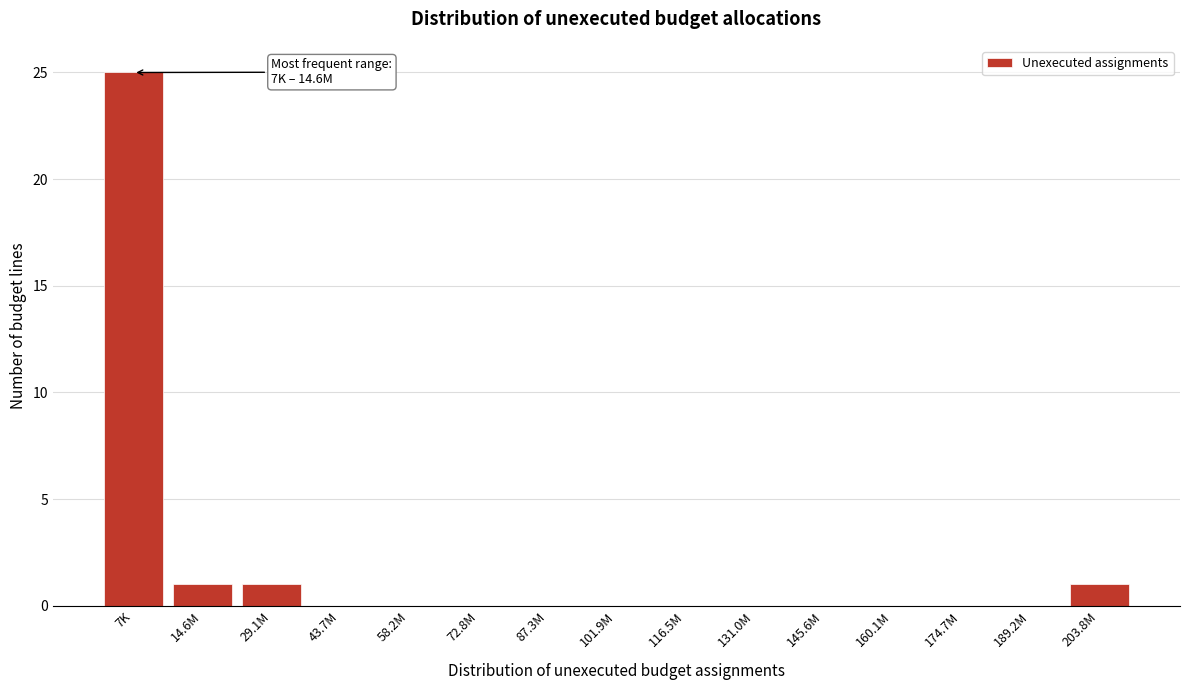

Reading right to left, extract all data points from this chart.

203.8M=1	189.2M=0	174.7M=0	160.1M=0	145.6M=0	131.0M=0	116.5M=0	101.9M=0	87.3M=0	72.8M=0	58.2M=0	43.7M=0	29.1M=1	14.6M=1	7K=25